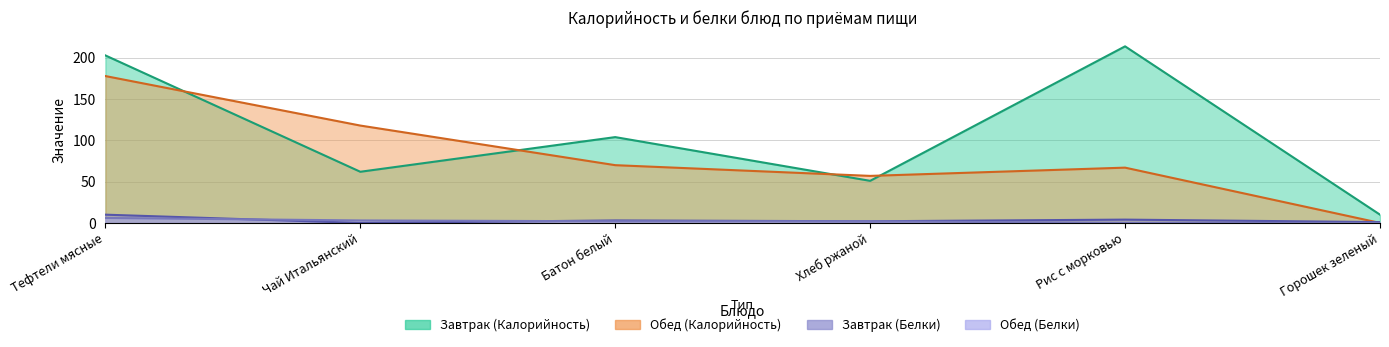

How many values in Обед (Белки) are above zero?

4